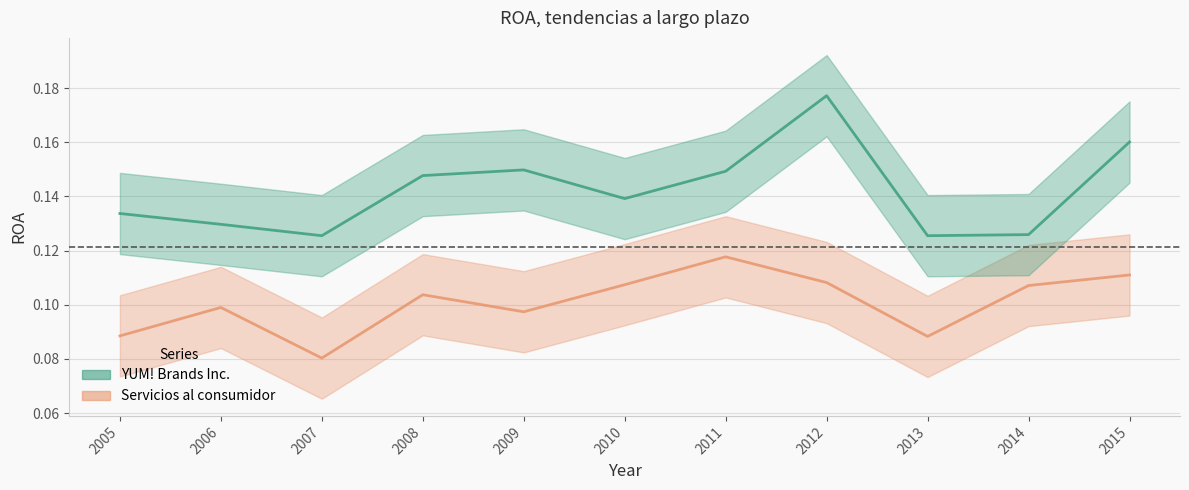

Reading left to right, transcribe all the data shown in this chart.

YUM! Brands Inc.: 2005=0.1	2006=0.1	2007=0.1	2008=0.1	2009=0.1	2010=0.1	2011=0.1	2012=0.2	2013=0.1	2014=0.1	2015=0.2
Servicios al consumidor: 2005=0.1	2006=0.1	2007=0.1	2008=0.1	2009=0.1	2010=0.1	2011=0.1	2012=0.1	2013=0.1	2014=0.1	2015=0.1